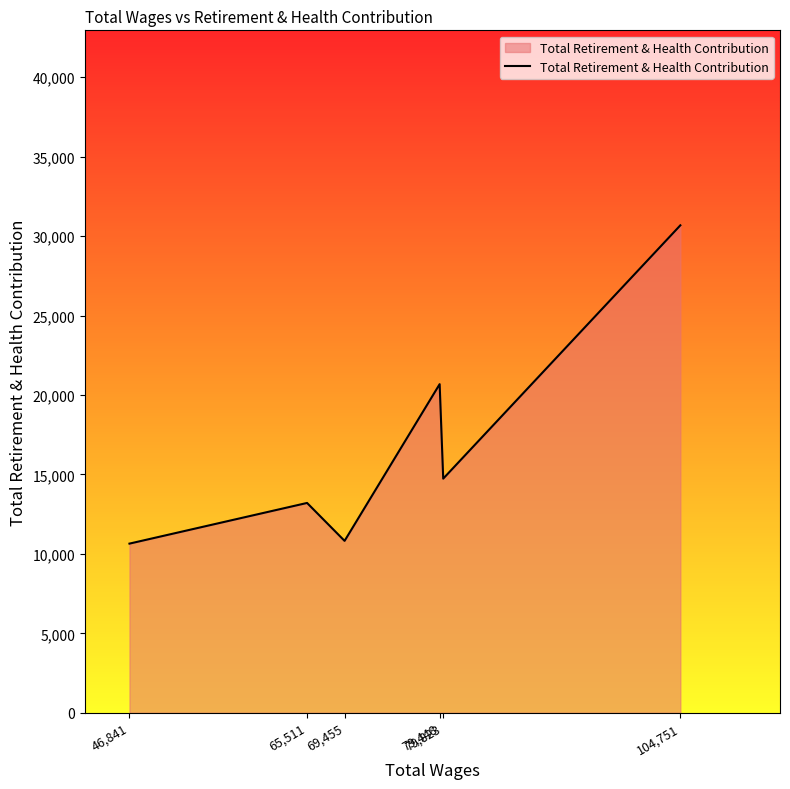

Read the value at 79,448, to the nearest 100.

20700